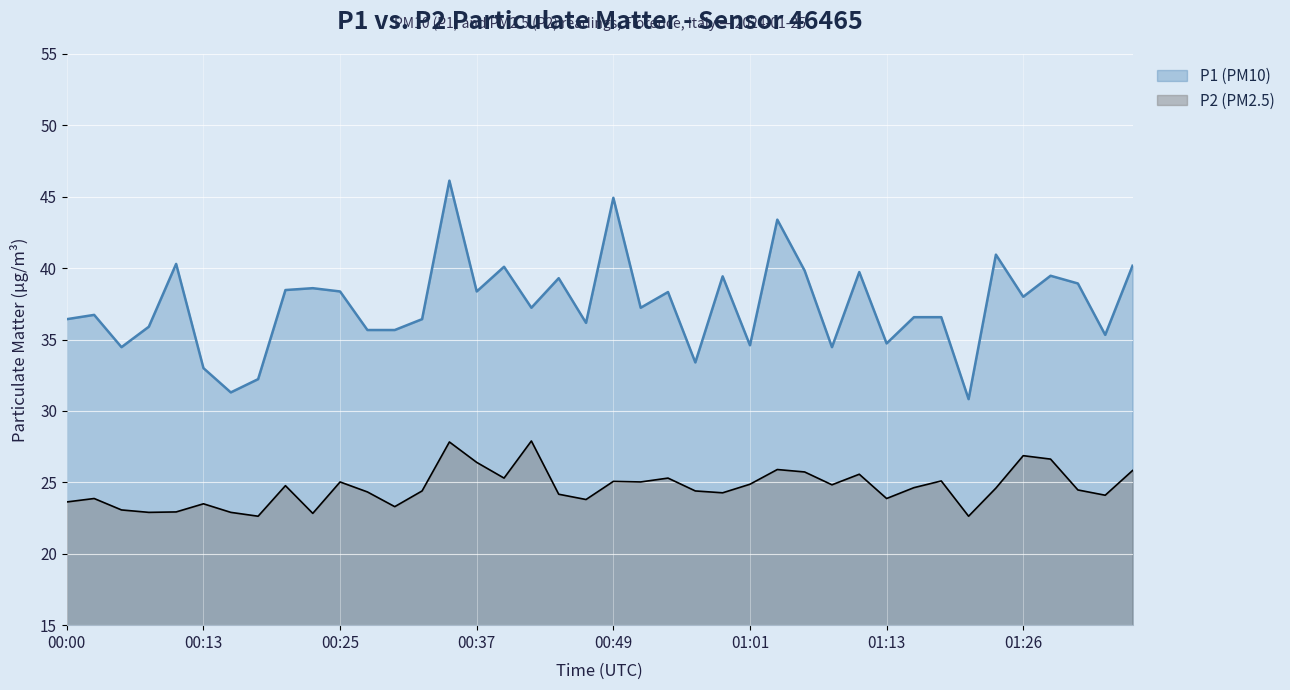

Reading left to right, extract all data points from this chart.

P1: 00:00=36.4	00:03=36.7	00:05=34.5	00:08=35.9	00:10=40.3	00:13=33.0	00:15=31.3	00:17=32.2	00:20=38.5	00:22=38.6	00:25=38.4	00:27=35.7	00:30=35.7	00:32=36.4	00:34=46.1	00:37=38.4	00:39=40.1	00:42=37.2	00:44=39.3	00:47=36.2	00:49=44.9	00:52=37.2	00:54=38.3	00:56=33.4	00:59=39.4	01:01=34.6	01:04=43.4	01:06=39.8	01:09=34.5	01:11=39.7	01:13=34.7	01:16=36.6	01:18=36.6	01:21=30.8	01:23=41.0	01:26=38.0	01:28=39.5	01:30=38.9	01:33=35.3	01:35=40.2
P2: 00:00=23.6	00:03=23.9	00:05=23.1	00:08=22.9	00:10=22.9	00:13=23.5	00:15=22.9	00:17=22.6	00:20=24.8	00:22=22.8	00:25=25.0	00:27=24.3	00:30=23.3	00:32=24.4	00:34=27.8	00:37=26.4	00:39=25.3	00:42=27.9	00:44=24.2	00:47=23.8	00:49=25.1	00:52=25.0	00:54=25.3	00:56=24.4	00:59=24.3	01:01=24.9	01:04=25.9	01:06=25.7	01:09=24.8	01:11=25.6	01:13=23.9	01:16=24.6	01:18=25.1	01:21=22.6	01:23=24.6	01:26=26.9	01:28=26.6	01:30=24.5	01:33=24.1	01:35=25.8